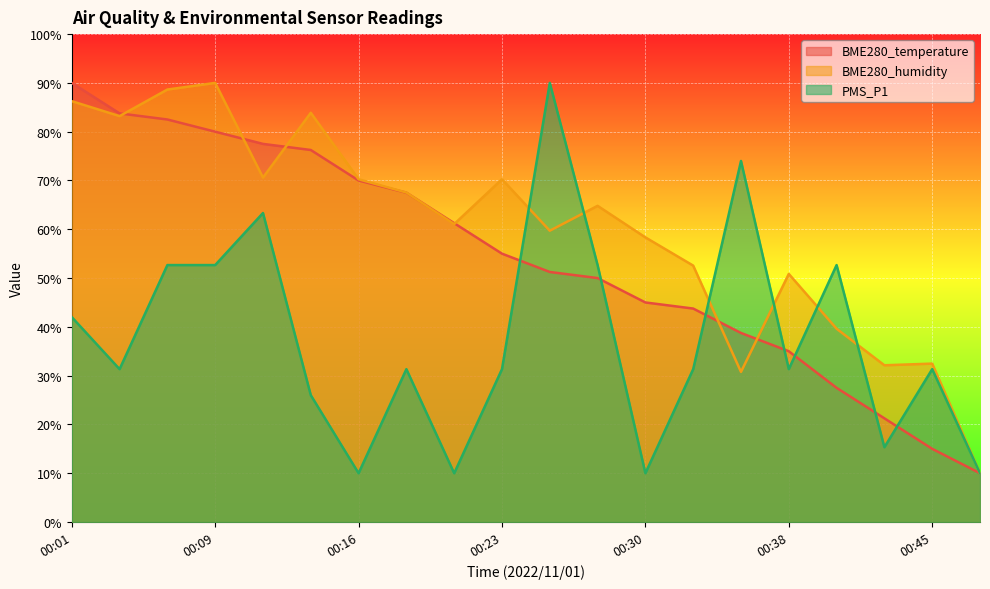

Reading left to right, what are all the values shown in this chart?

BME280_temperature: 00:01=90.0	00:04=83.7	00:06=82.5	00:09=80.0	00:11=77.5	00:13=76.2	00:16=70.0	00:18=67.5	00:21=61.2	00:23=55.0	00:26=51.2	00:28=50.0	00:30=45.0	00:33=43.7	00:35=38.8	00:38=35.0	00:40=27.5	00:43=21.2	00:45=15.0	00:47=10.0
BME280_humidity: 00:01=86.3	00:04=83.2	00:06=88.6	00:09=90.0	00:11=70.6	00:13=83.9	00:16=70.3	00:18=67.5	00:21=61.1	00:23=70.3	00:26=59.7	00:28=64.8	00:30=58.3	00:33=52.6	00:35=30.8	00:38=50.9	00:40=39.6	00:43=32.1	00:45=32.5	00:47=10.0
PMS_P1: 00:01=42.0	00:04=31.3	00:06=52.7	00:09=52.7	00:11=63.3	00:13=26.0	00:16=10.0	00:18=31.3	00:21=10.0	00:23=31.3	00:26=90.0	00:28=52.7	00:30=10.0	00:33=31.3	00:35=74.0	00:38=31.3	00:40=52.7	00:43=15.3	00:45=31.3	00:47=10.0